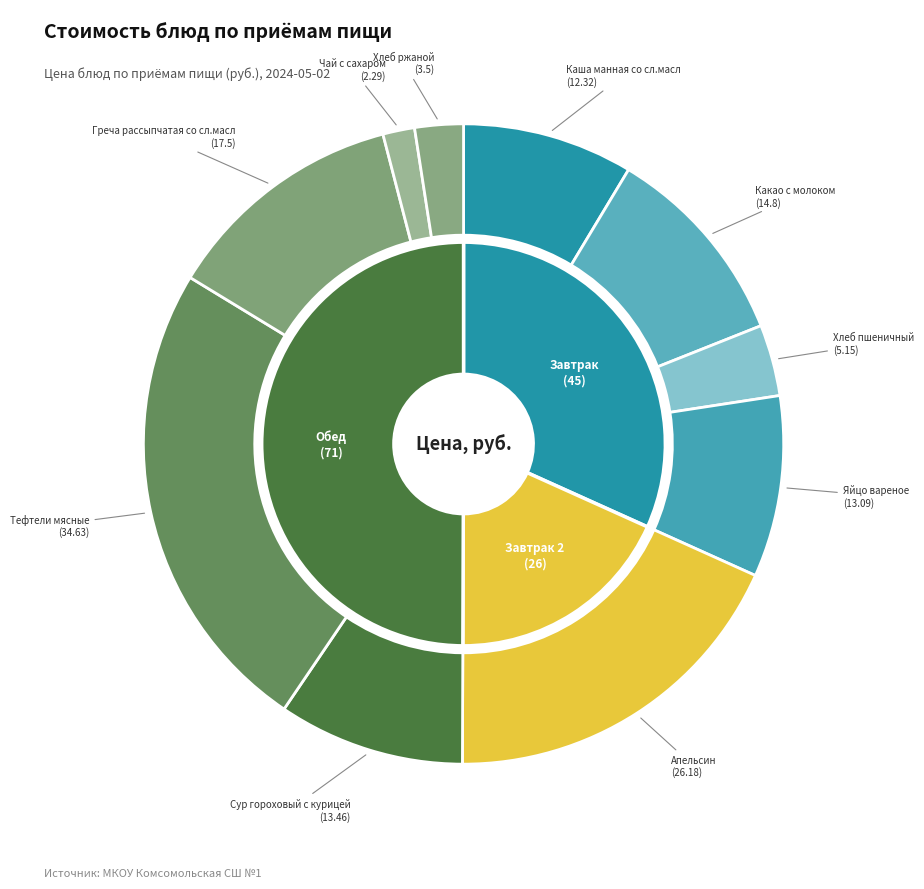

Rank the categories by value from lowest to highest.

Чай с сахаром, Хлеб ржаной, Хлеб пшеничный, Каша манная со сл.масл, Яйцо вареное, Сур гороховый с курицей, Какао с молоком, Греча рассыпчатая со сл.масл, Апельсин, Тефтели мясные